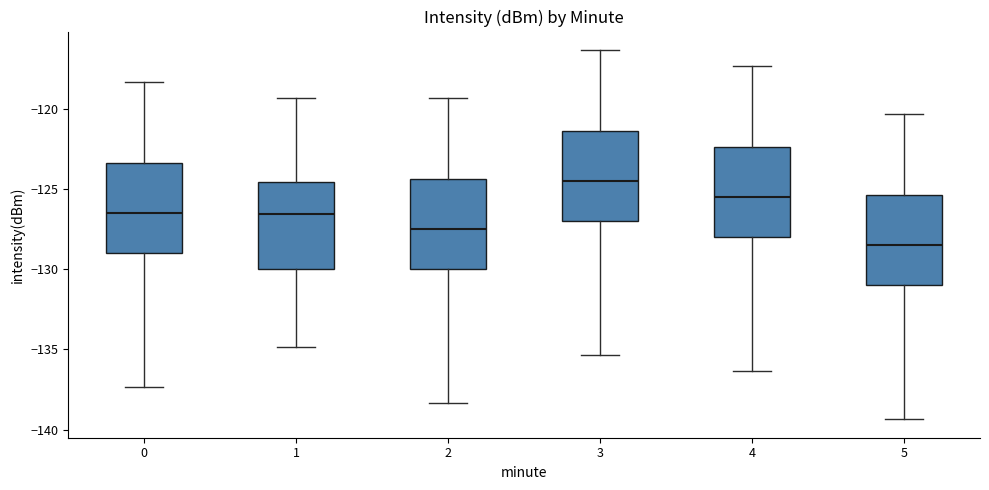

Reading left to right, read every box against the y-axis: the position of its median line, the range the box covers, and the ends of its whiskers. The values are not printed on the chart, so give them approximately, as read against the axis.

0: median -126.5, box -129.0 to -123.5, whiskers -137.5 to -118.5
1: median -126.5, box -130.0 to -124.5, whiskers -135.0 to -119.5
2: median -127.5, box -130.0 to -124.5, whiskers -138.5 to -119.5
3: median -124.5, box -127.0 to -121.5, whiskers -135.5 to -116.5
4: median -125.5, box -128.0 to -122.5, whiskers -136.5 to -117.5
5: median -128.5, box -131.0 to -125.5, whiskers -139.5 to -120.5